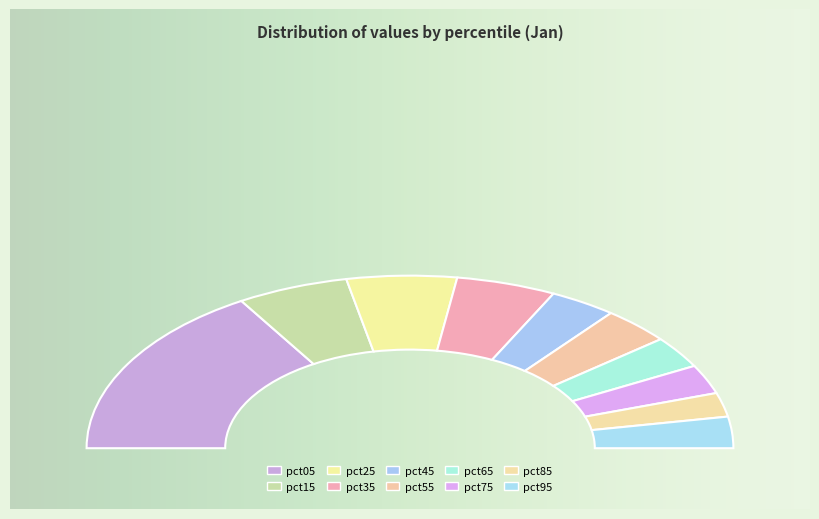

Is it true that pct75 is 5% of the pie?

True